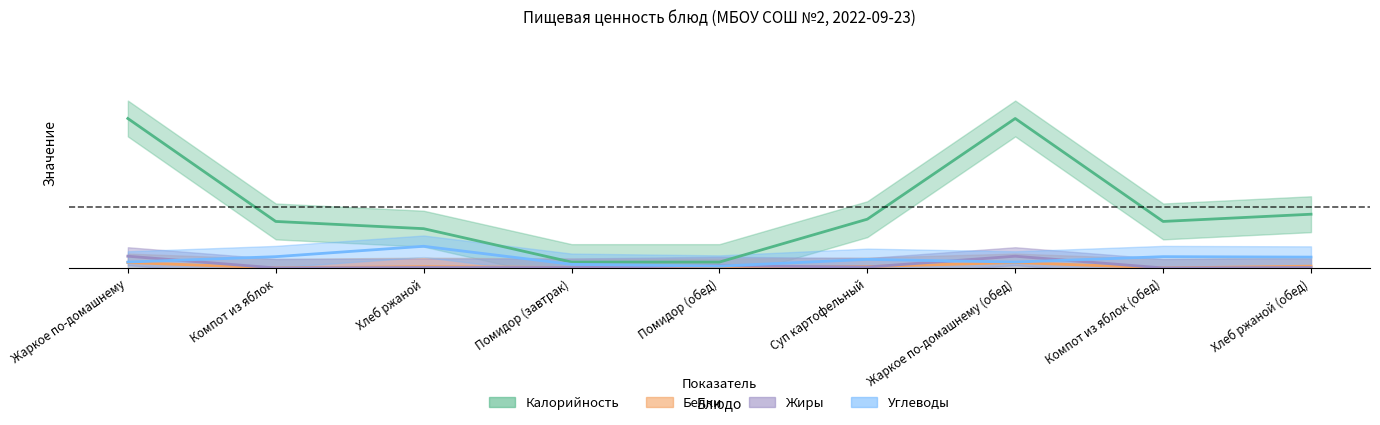

True or false: Жиры has more than 0 interior local peaks.

True